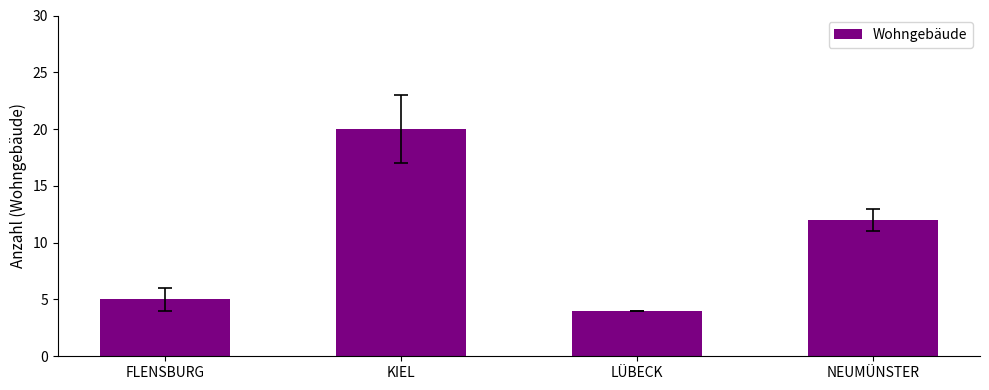

List the labels in order of value, smallest first.

LÜBECK, FLENSBURG, NEUMÜNSTER, KIEL